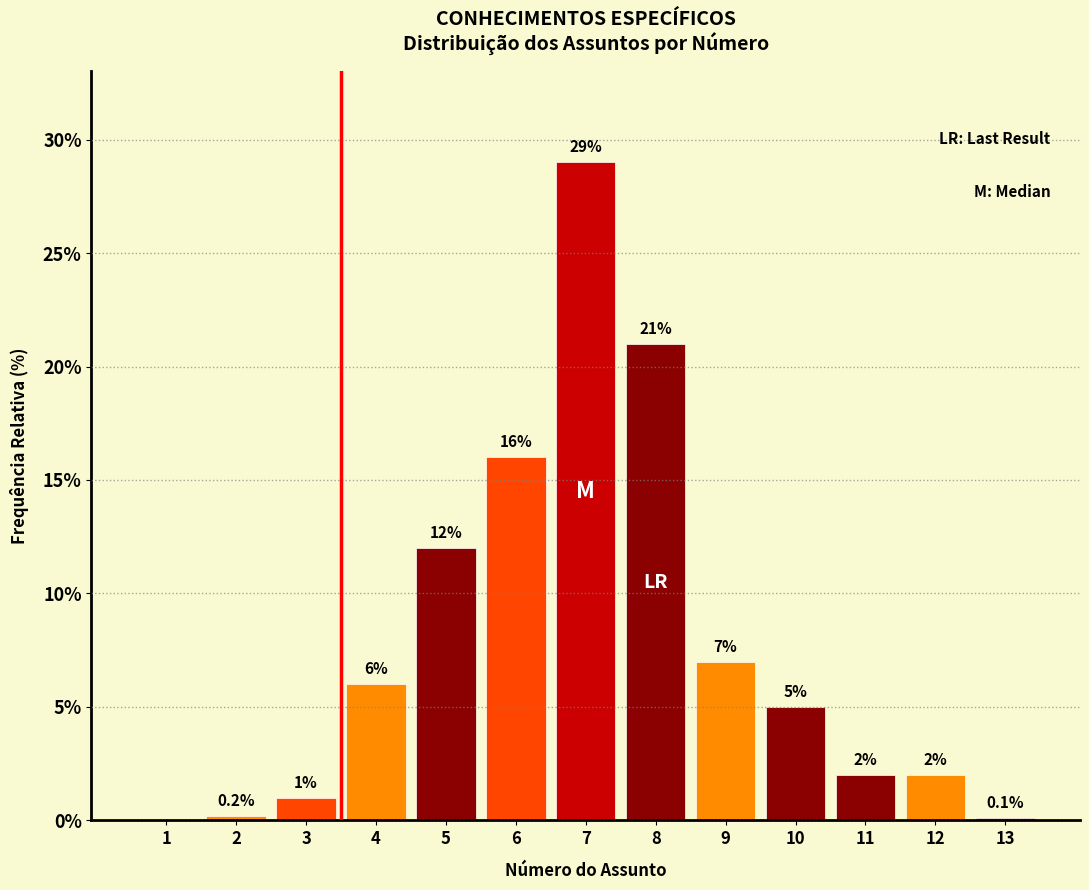

Reading left to right, what are all the values shown in this chart?

1=0.0	2=0.2	3=1.0	4=6.0	5=12.0	6=16.0	7=29.0	8=21.0	9=7.0	10=5.0	11=2.0	12=2.0	13=0.1